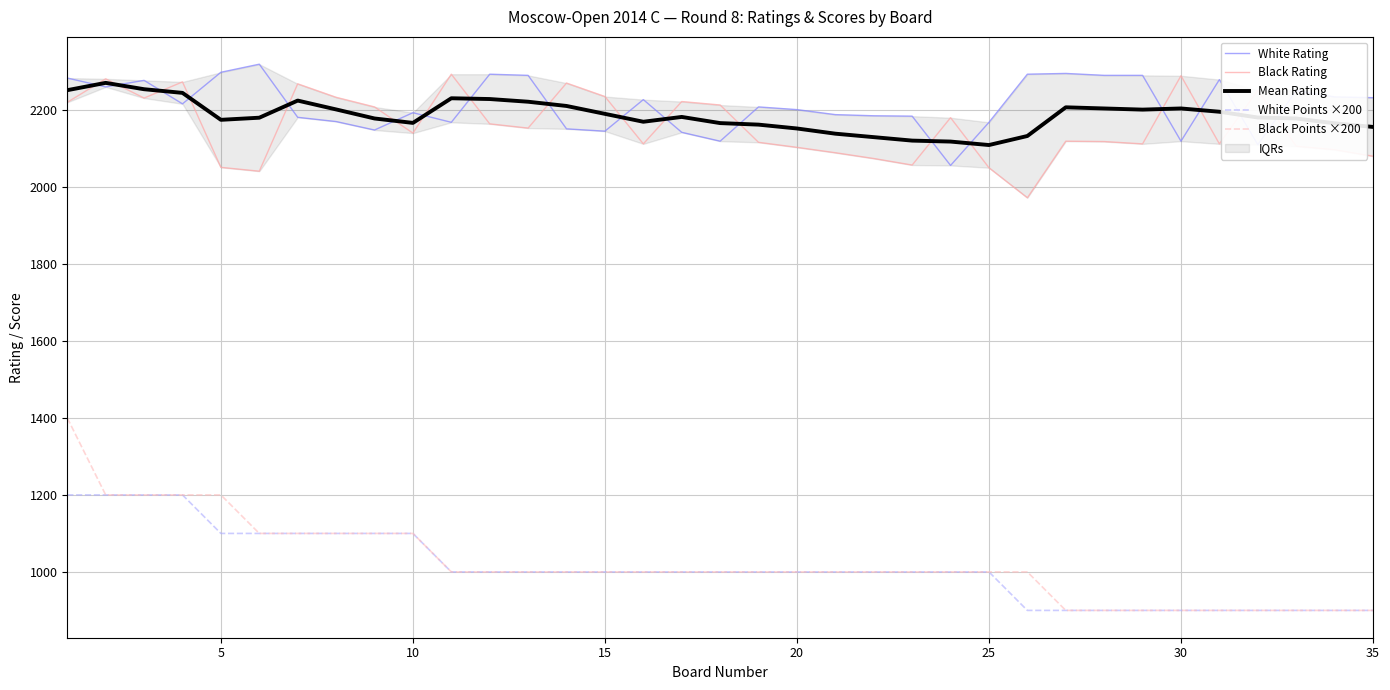

True or false: Black Points ×200 and White Rating intersect in this chart.

False